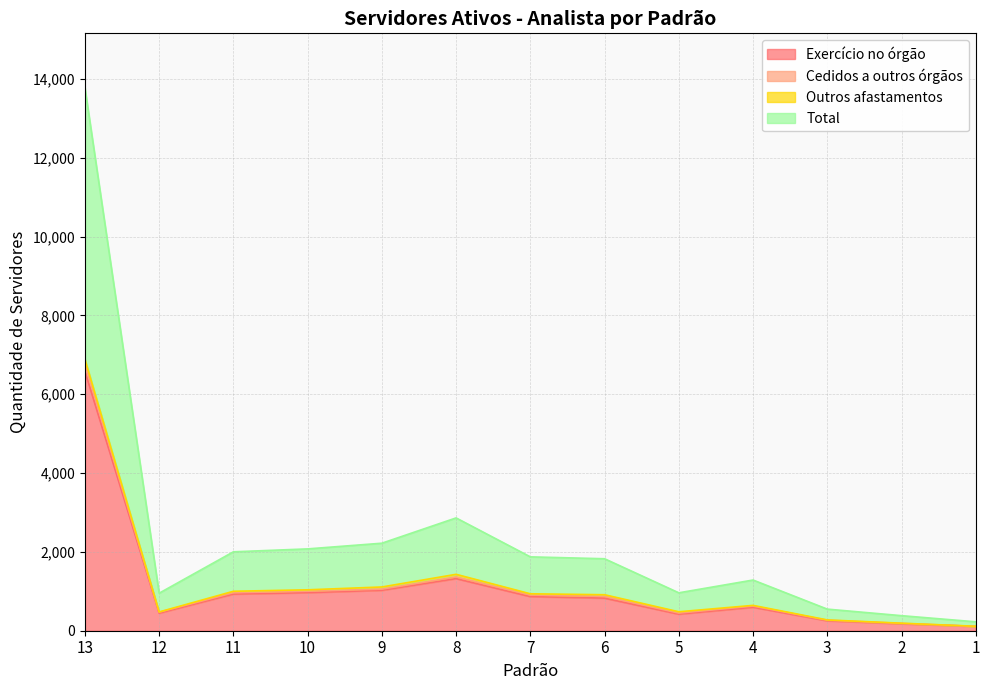

Between 3 and 2, which is larger?

3